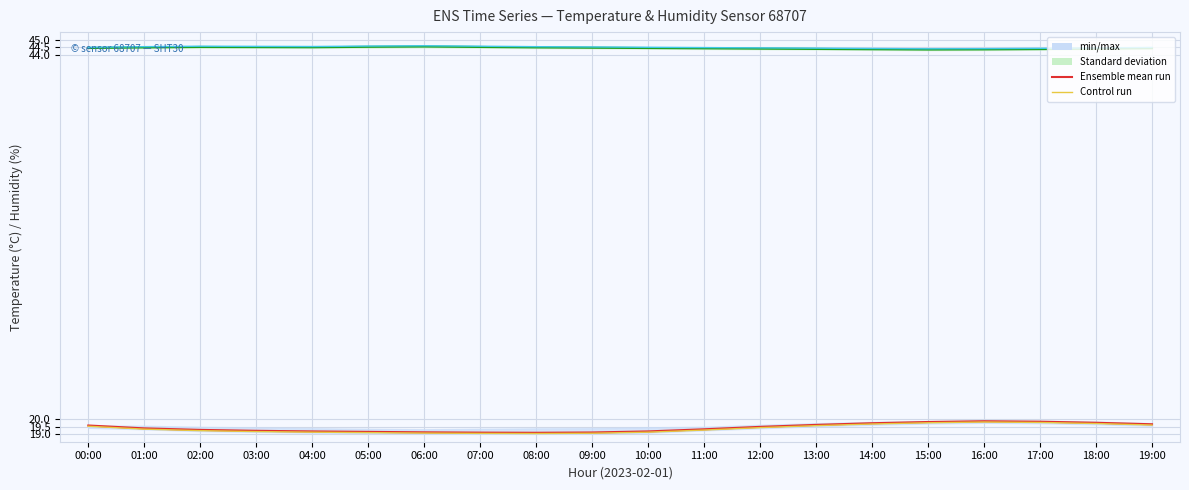

The Ensemble mean (temperature) series shows 19.8 at 17:00. True or false?

True